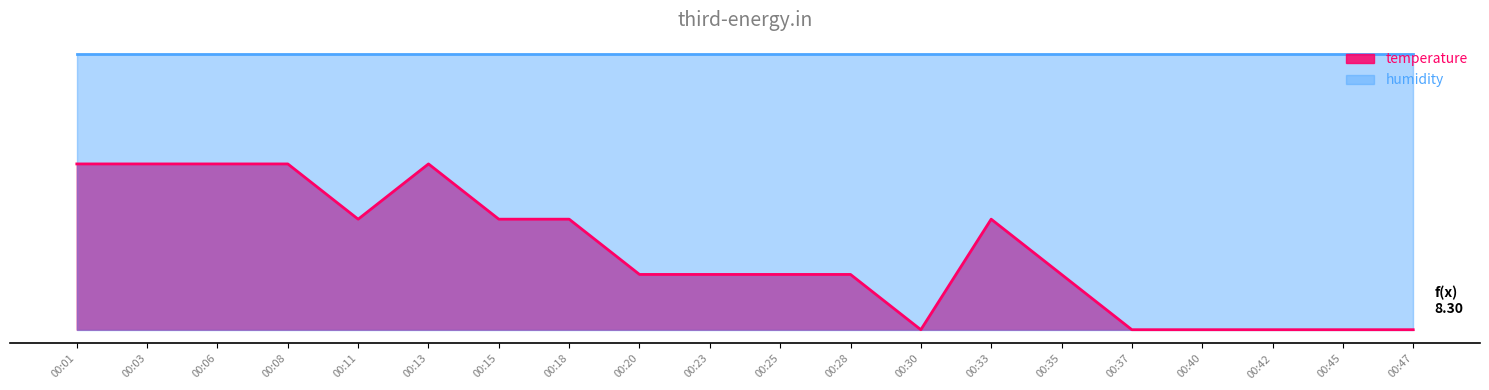

Does the chart display data point markers on the line(s)?

No